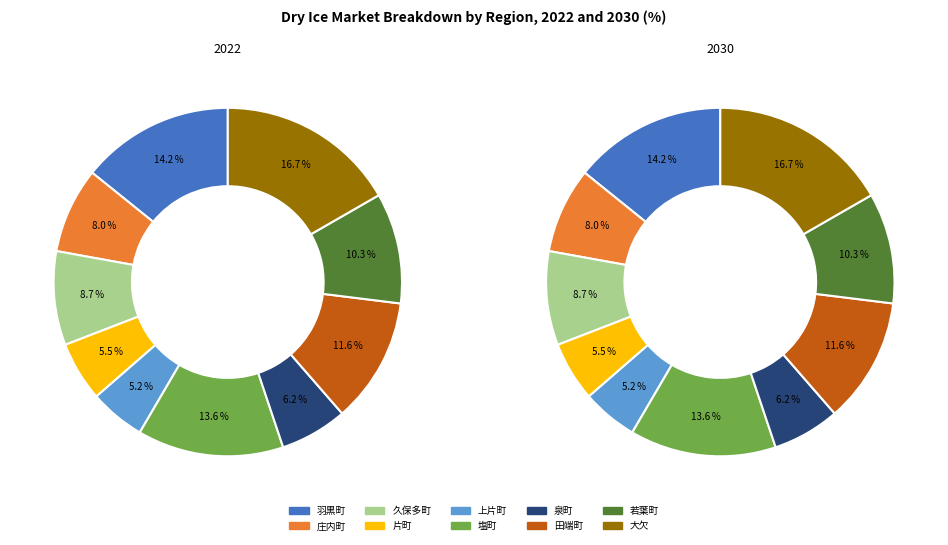

Count the number of slices in the pie.

10